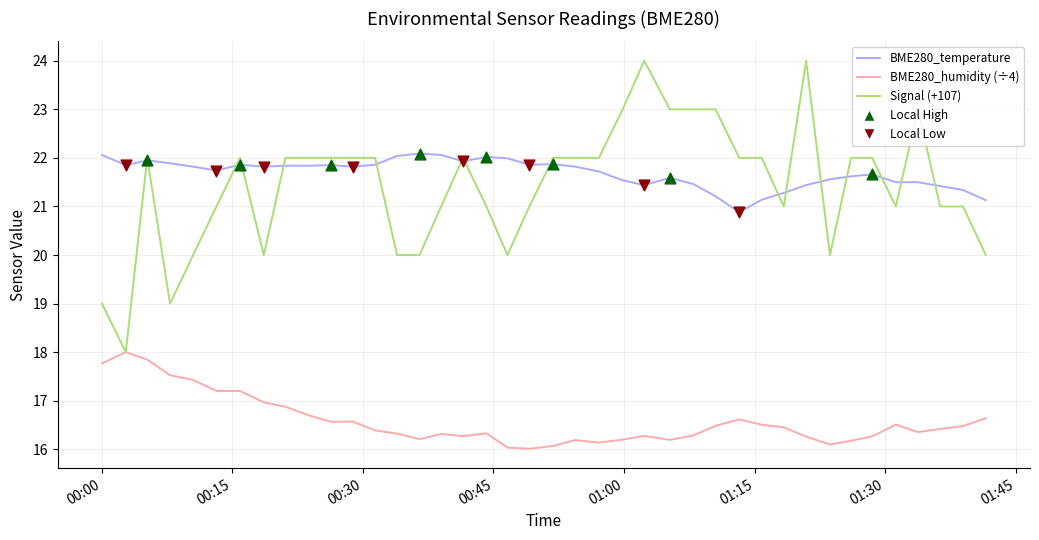

What is the minimum value shown in the chart?

16.0